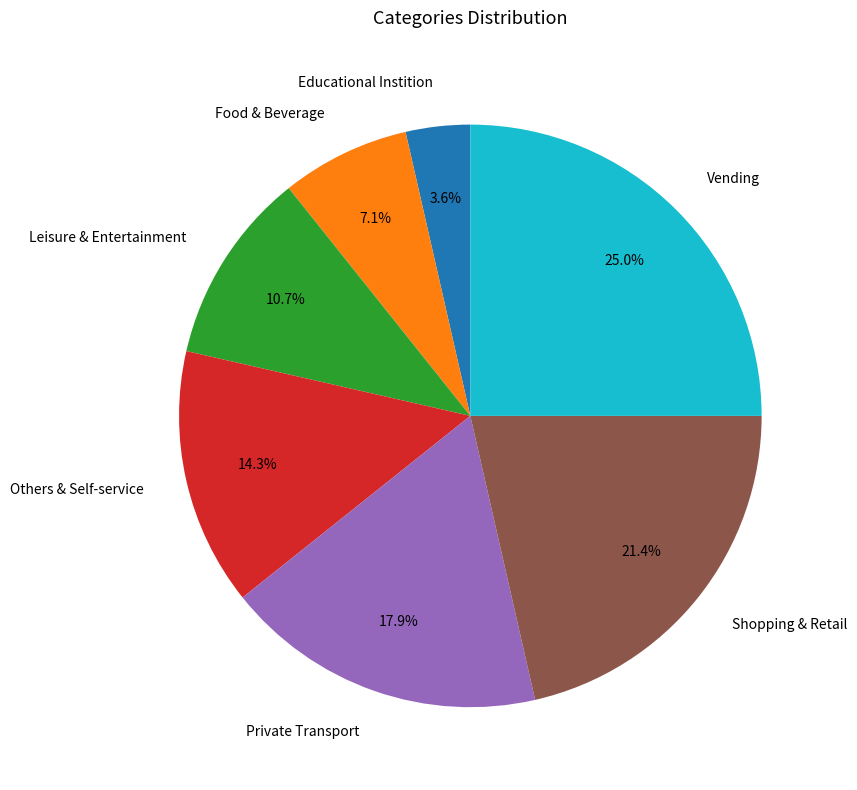

To the nearest percent, what portion does Leisure & Entertainment represent?

11%